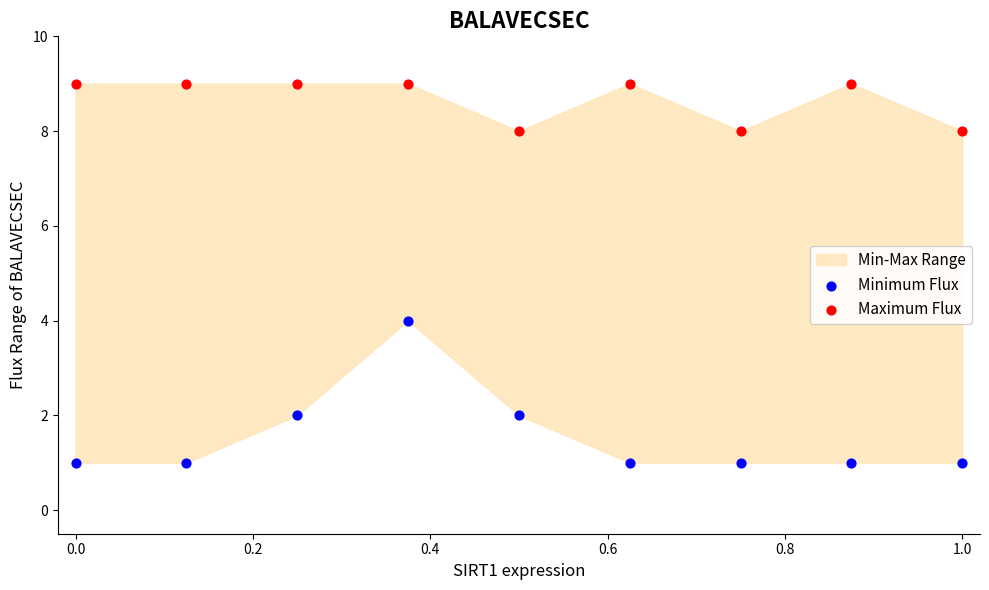

Across all series, what Y value is closest to 5?

4